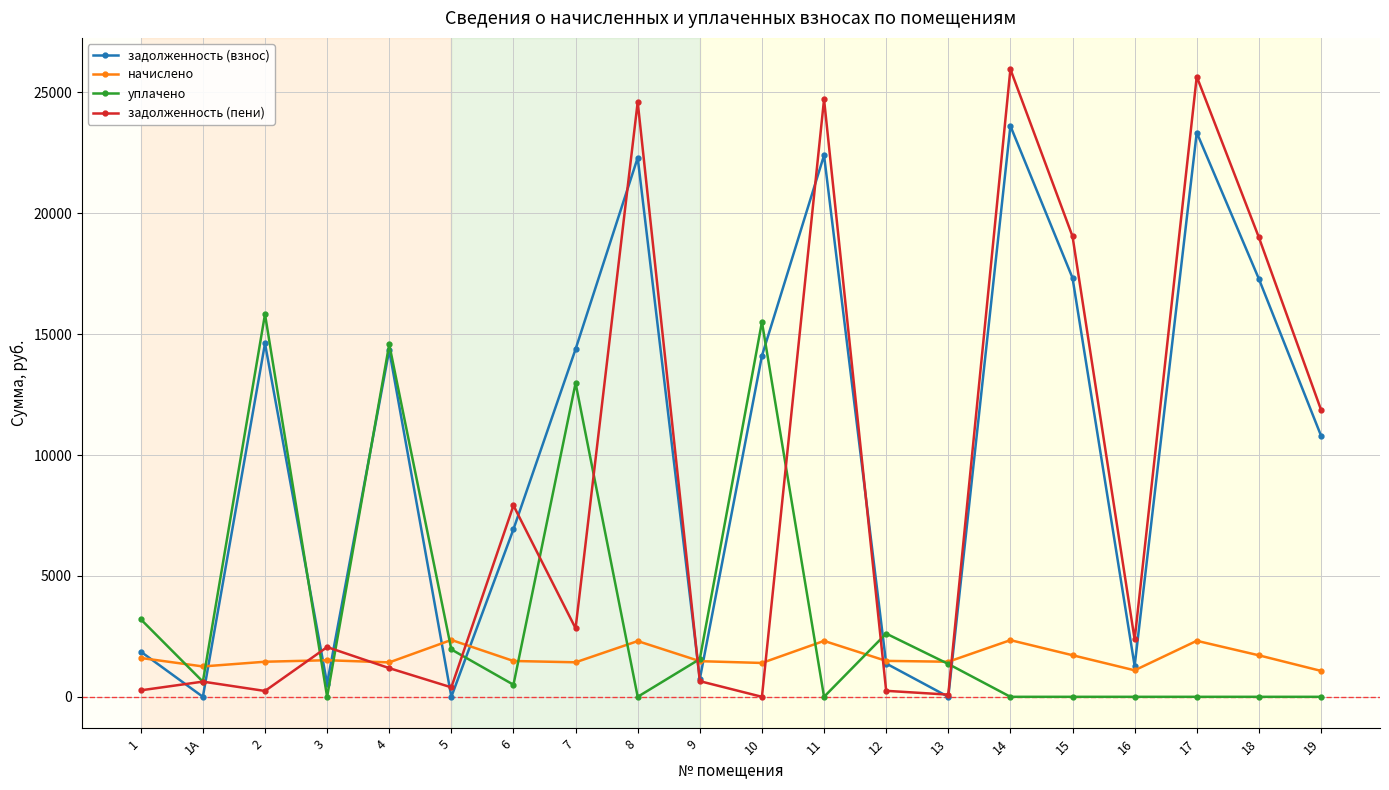

What is the maximum value shown in the chart?

25956.1